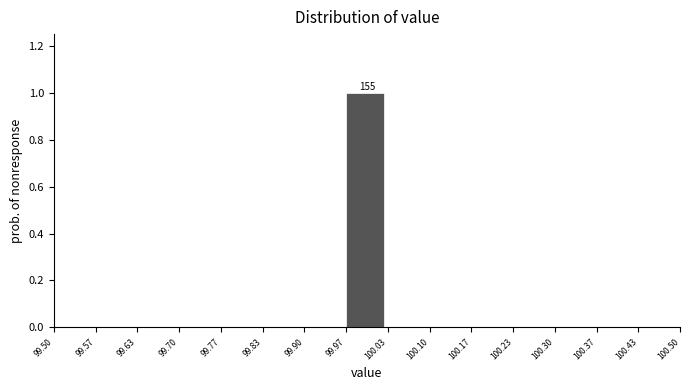

Which range on the x-axis has the tallest bar?

99.97 to 100.03